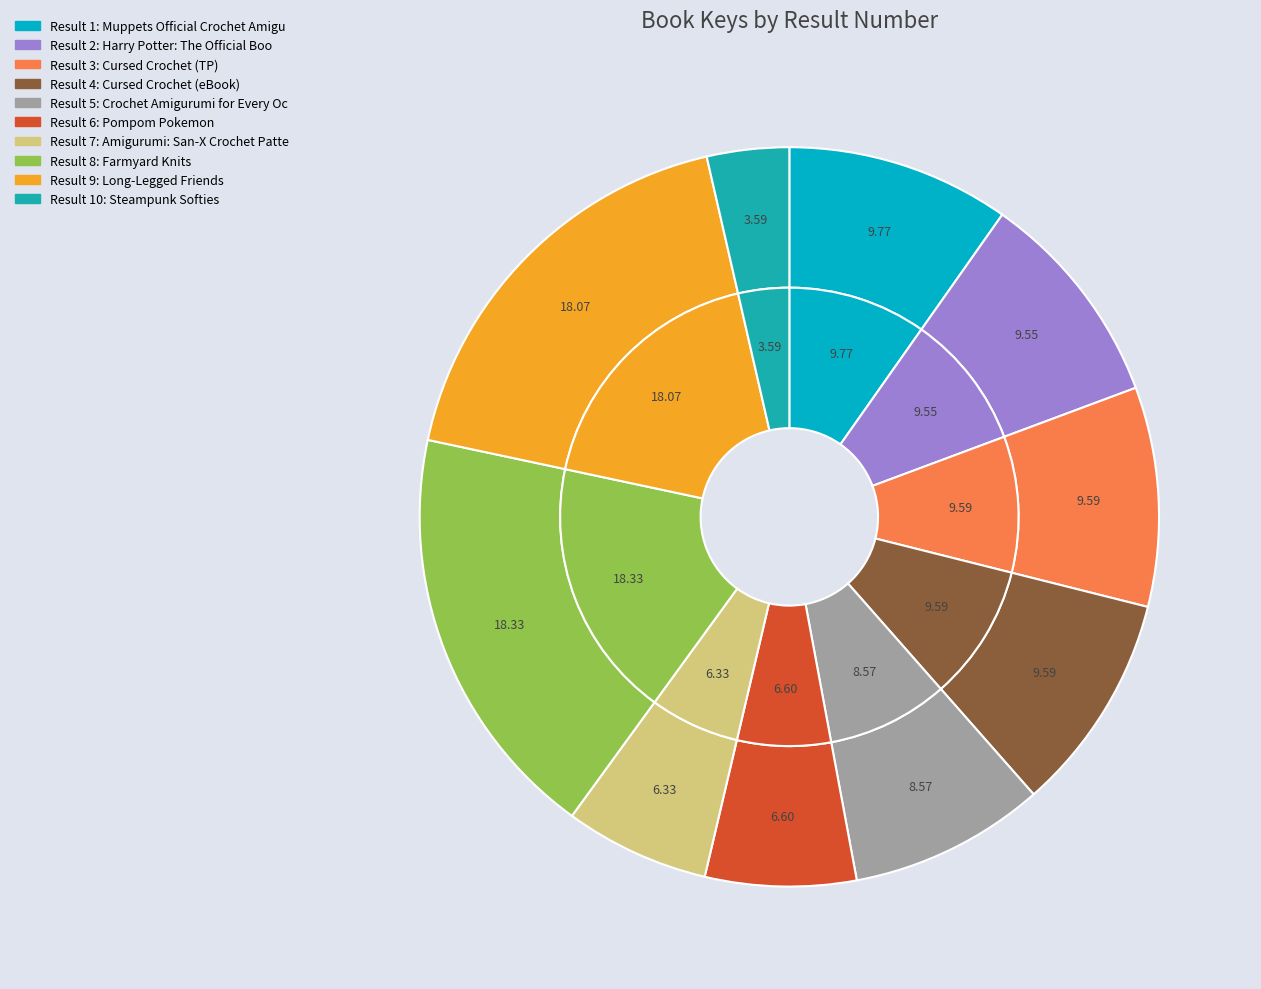

To the nearest percent, what is the combined percentage of 3 and 6?

16%